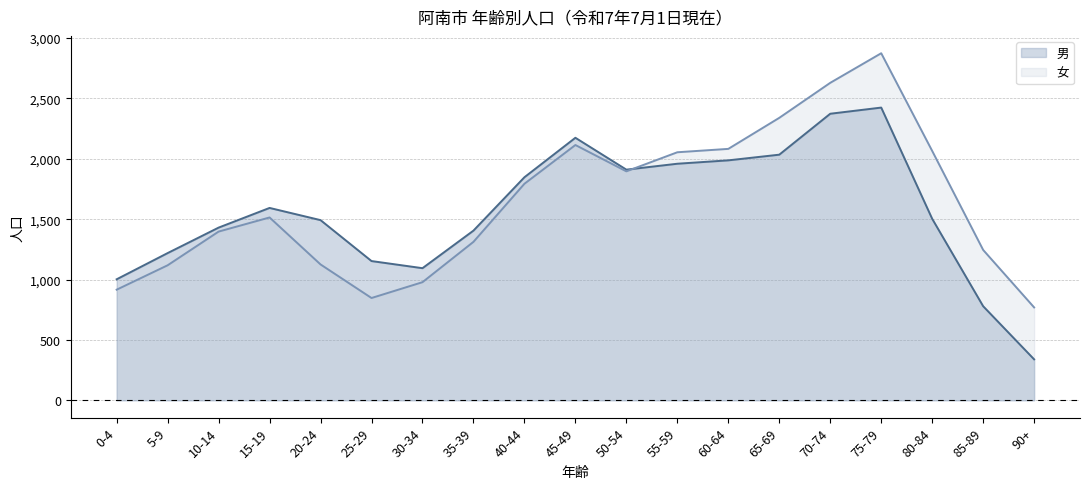

Which series has the largest total across all categories?

女